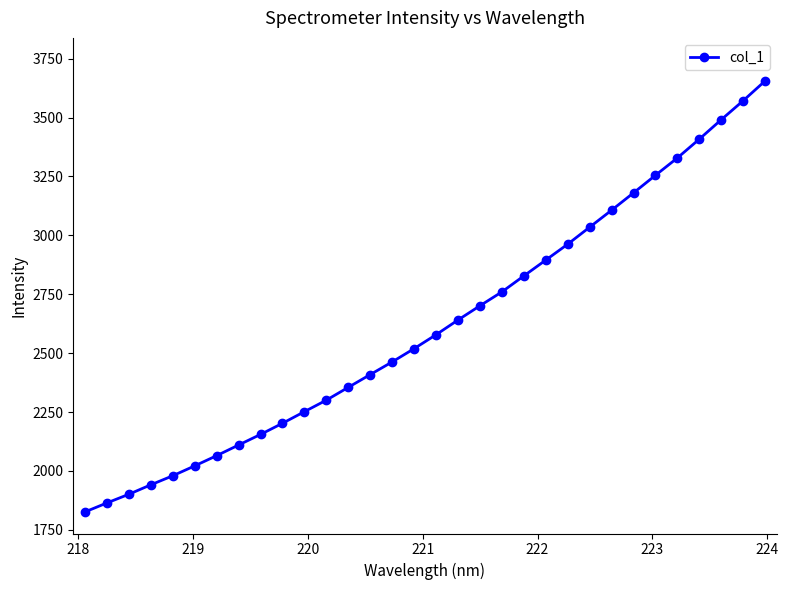

Does the chart have visible grid lines?

No